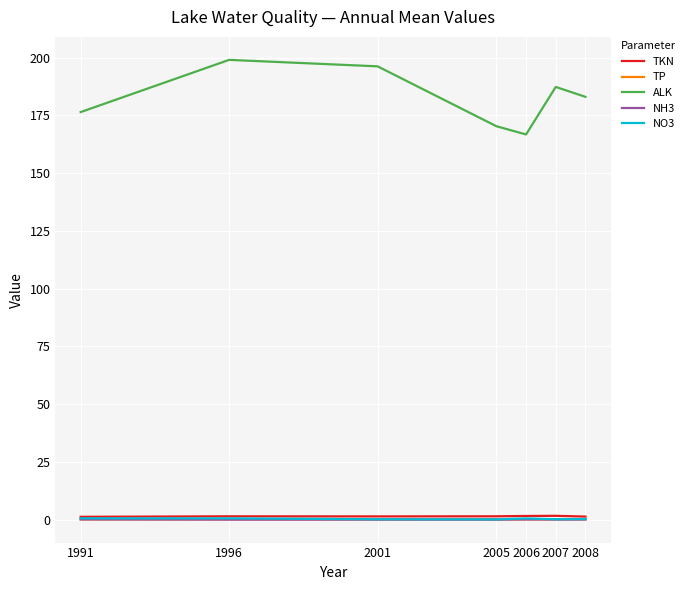

Which series has the widest spread of values?

ALK